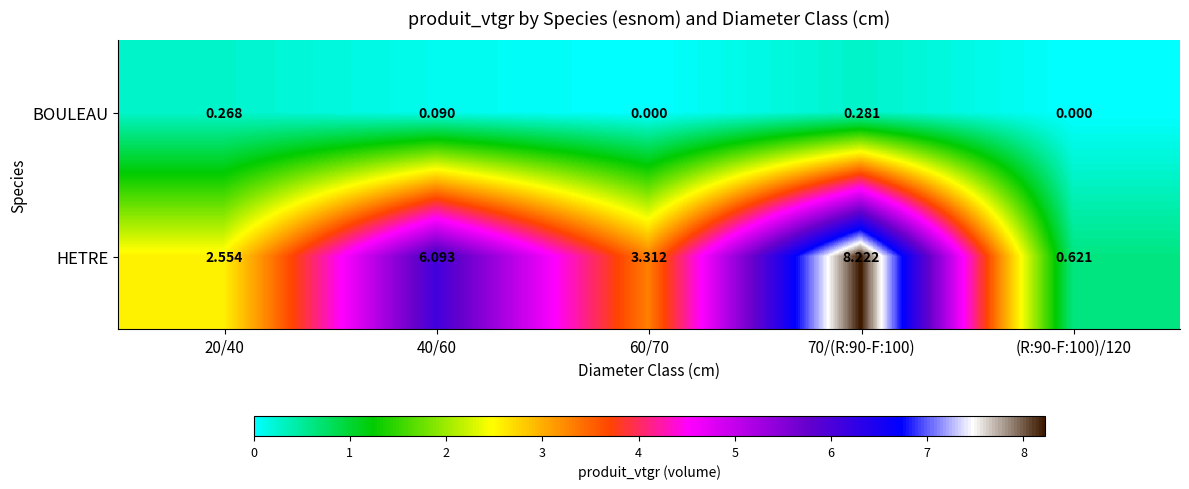

What is the maximum value shown in the chart?

8.2